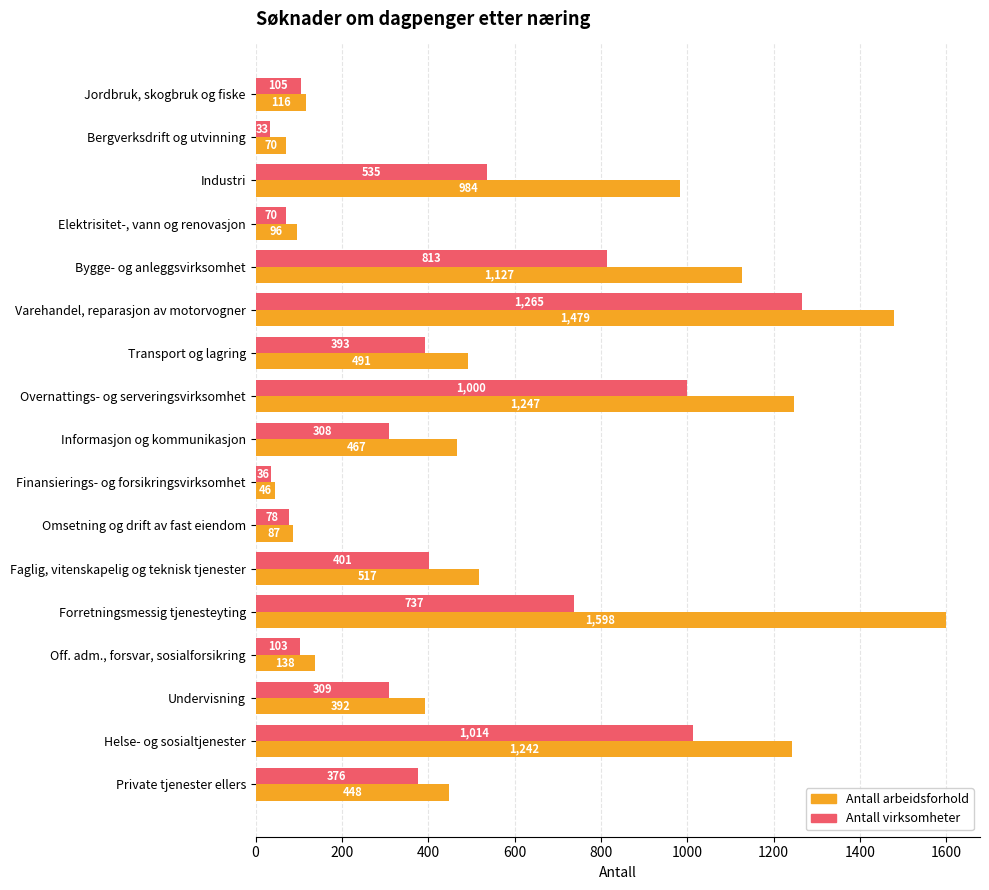

At Transport og lagring, list the series in order from smallest to largest.

Antall virksomheter, Antall arbeidsforhold